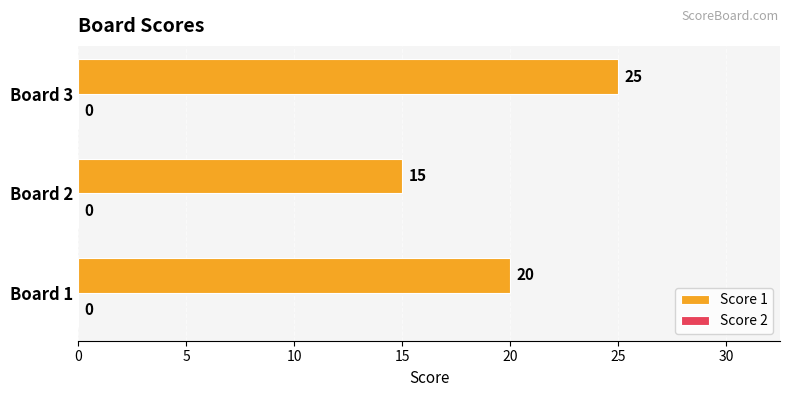

Count the values in the range 15 to 25.

3